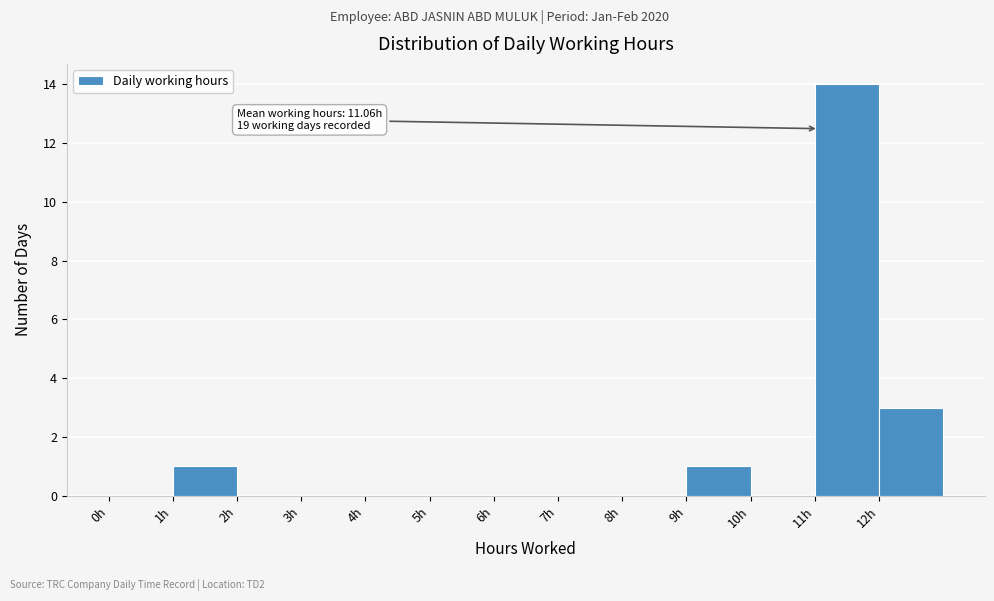

Over which range of the x-axis is the bar tallest?

11 to 12